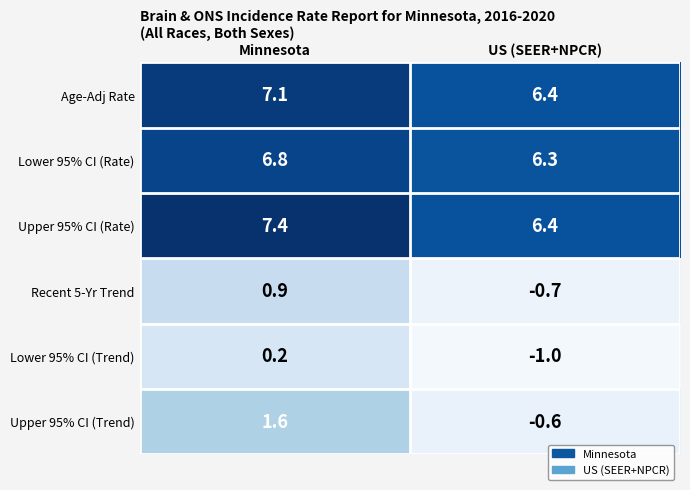

The value of Age-Adj Rate at Minnesota is 1.9. True or false?

False